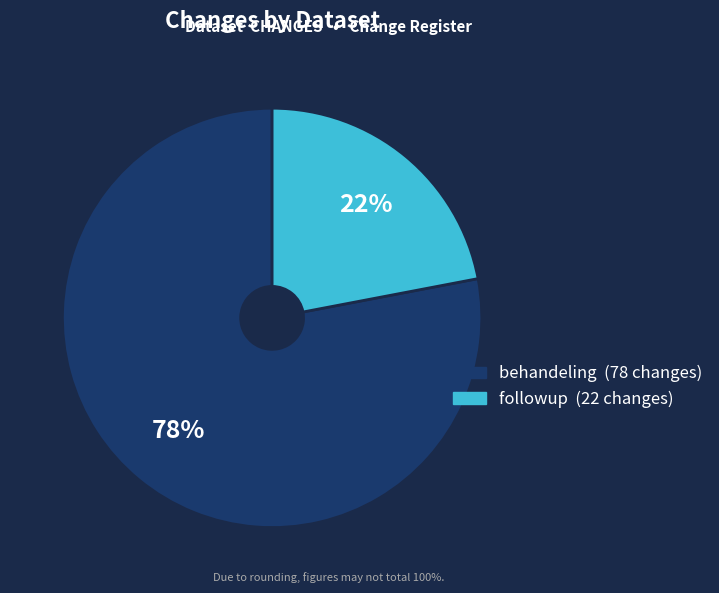

To the nearest percent, what is the average slice percentage?

50%